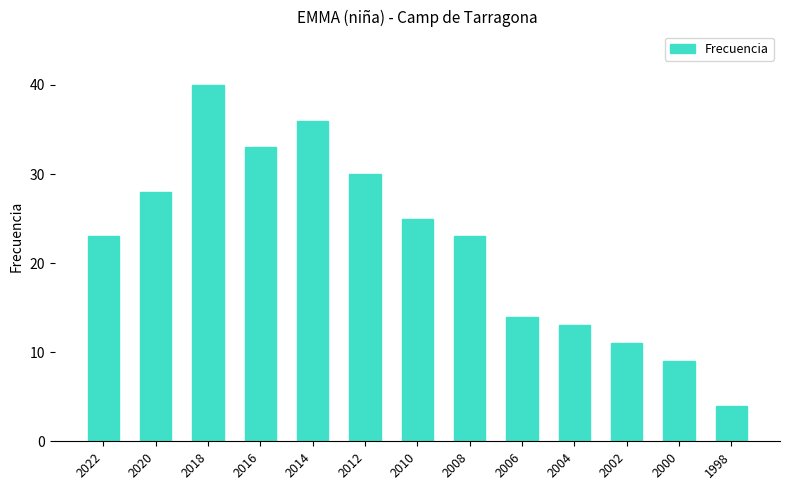

What is the average value?

22